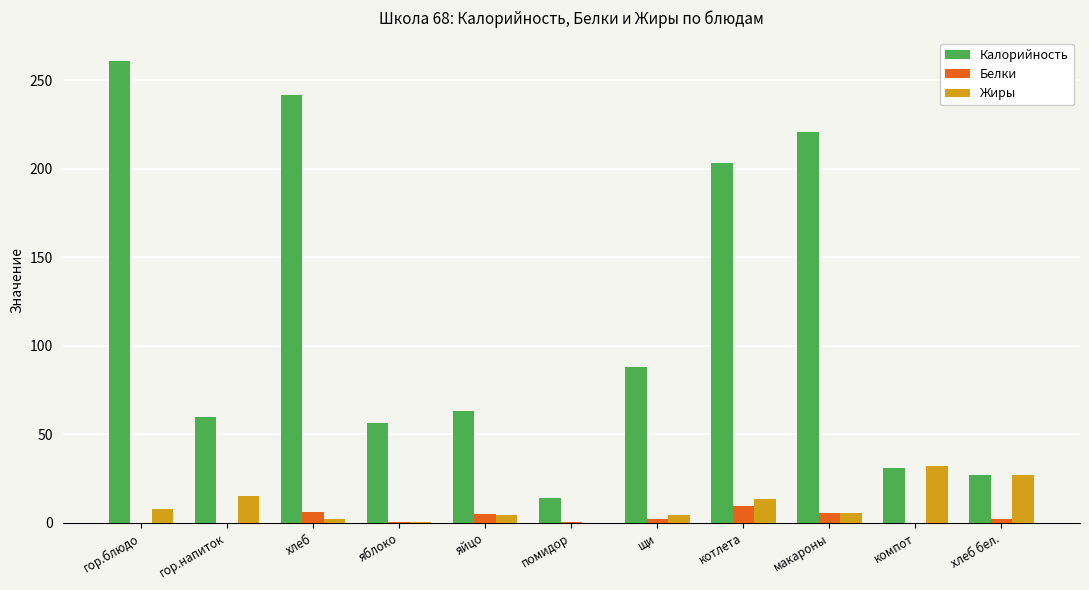

Which series changed the most between хлеб and щи?

Калорийность